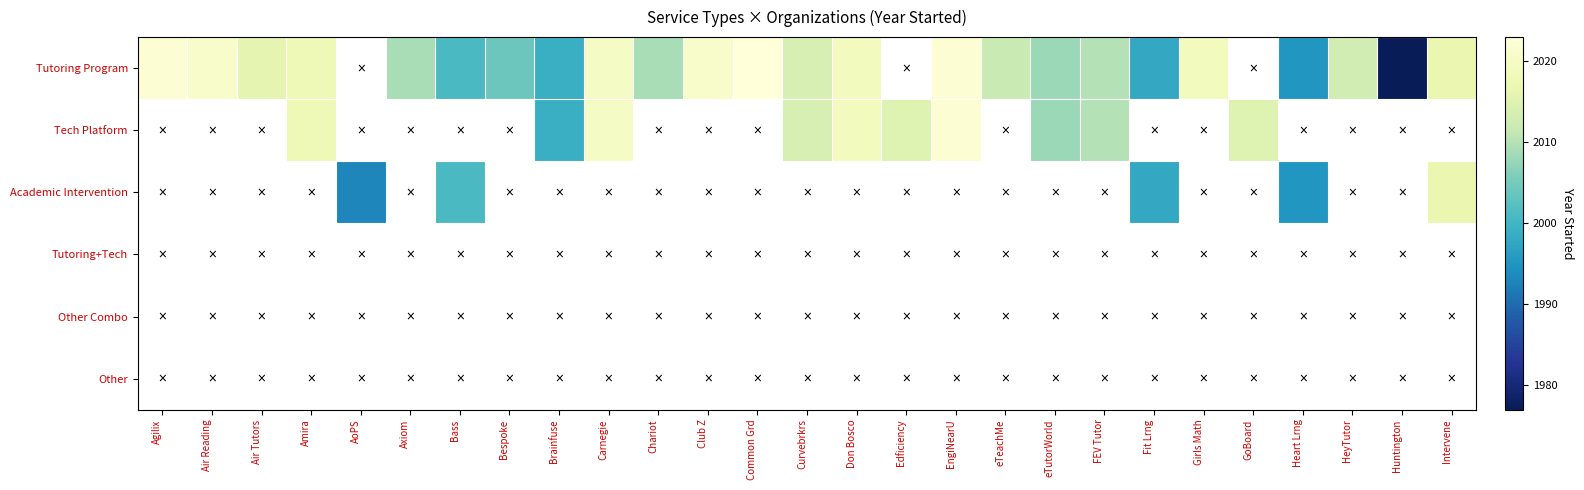

How many distinct data groups are displayed?

6